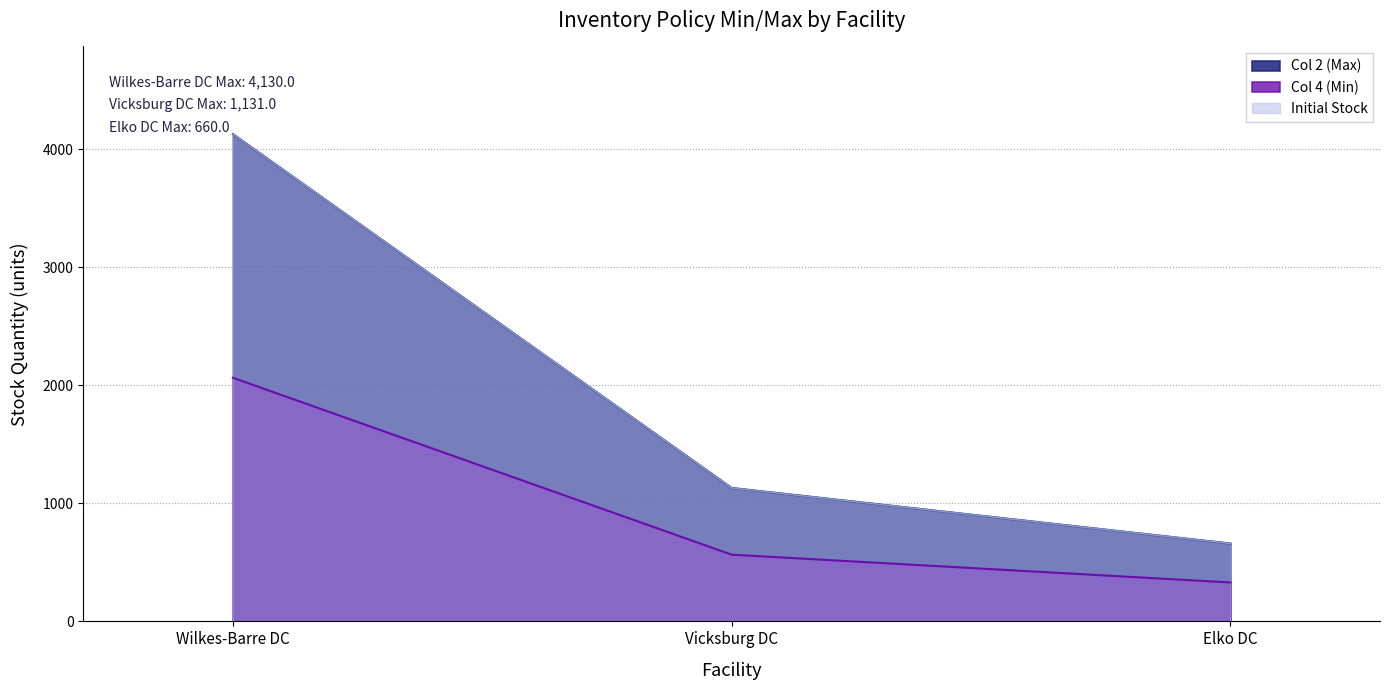

What is the value of the Col 2 (Max) point at the 3rd from the left?

660.0